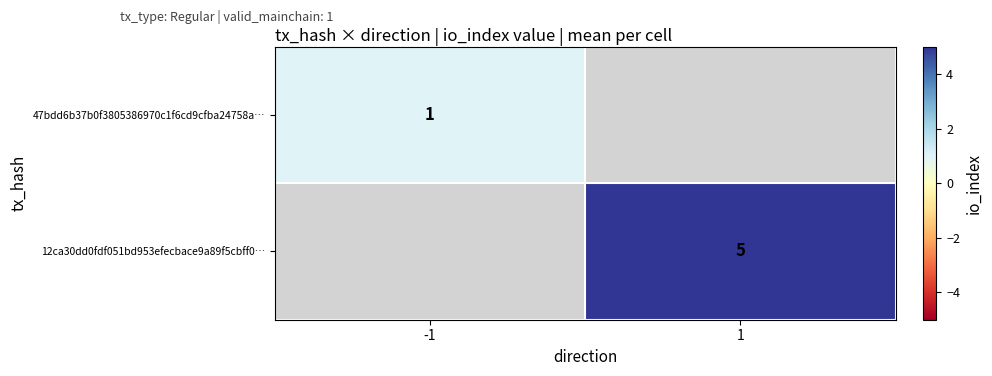

Is it true that 47bdd6b37b0f3805386970c1f6cd9cfba24758a… equals 1.6 at -1?

False